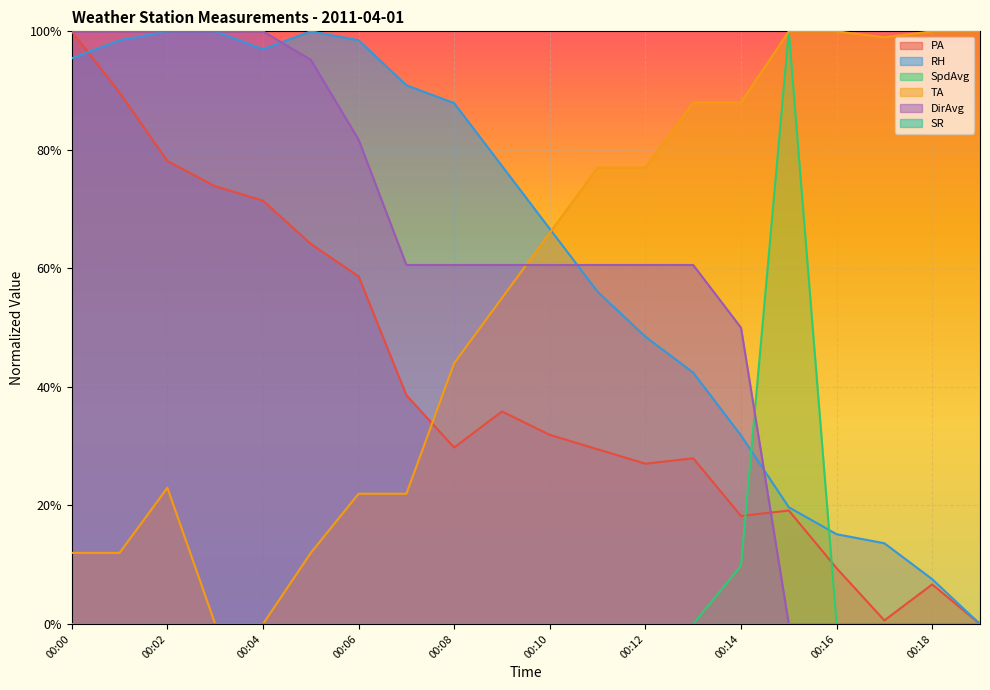

What is the sum of all DirAvg values?

11.5